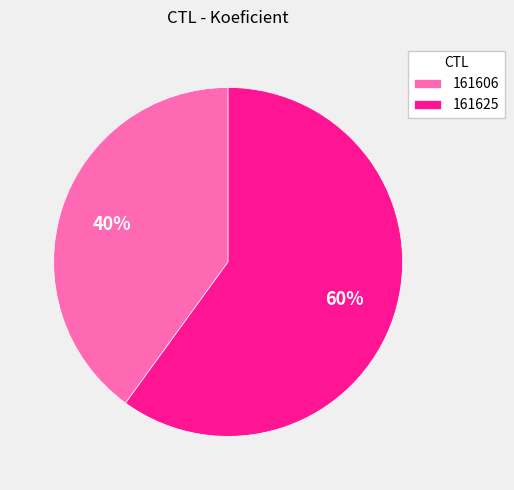

To the nearest percent, what is the difference between the largest and smallest slice percentages?

20%